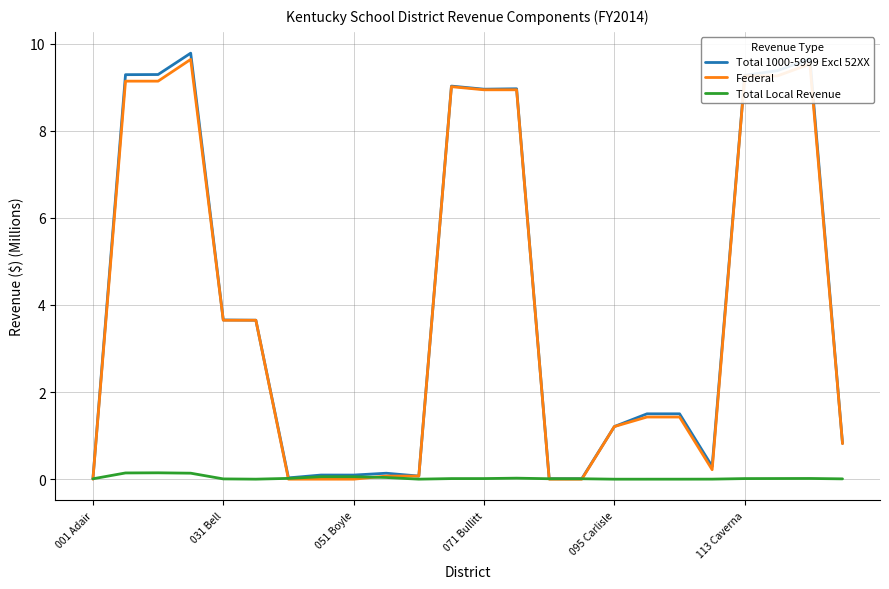

Which series has the widest spread of values?

Total 1000-5999 Excl 52XX